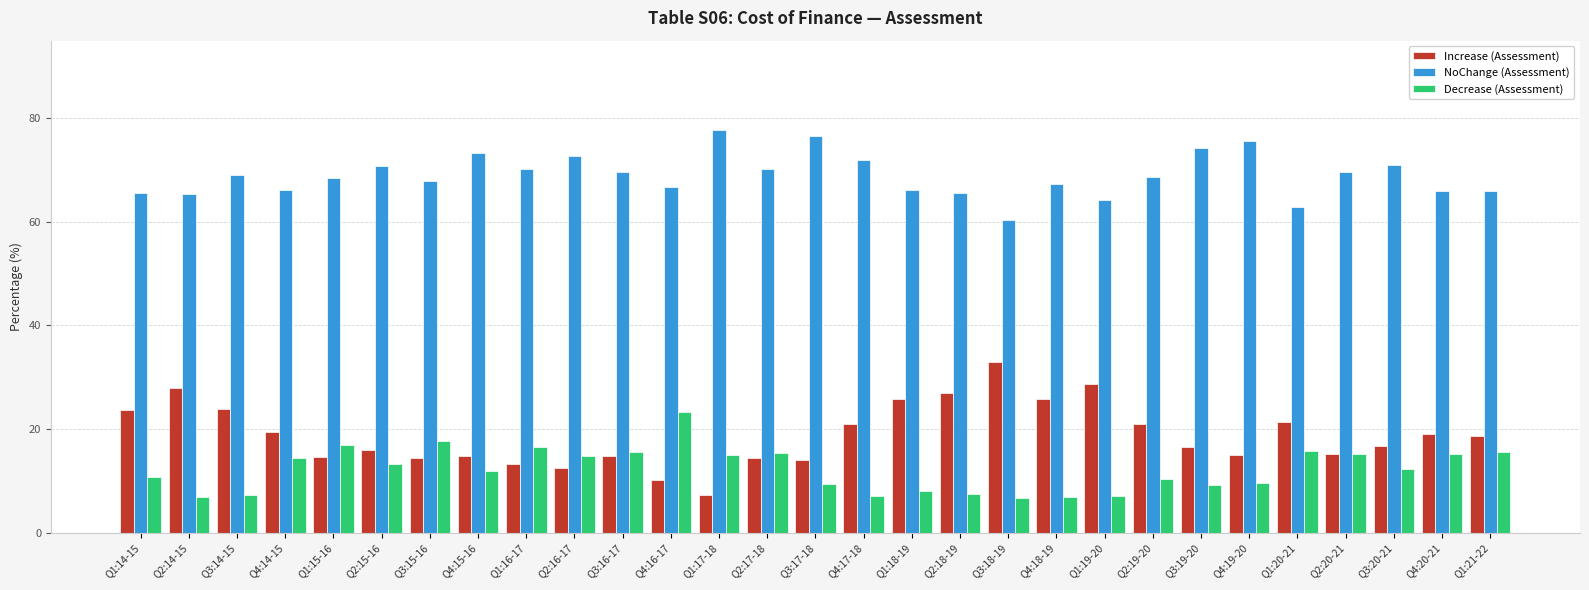

What is the sum of all Decrease (Assessment) values?

353.9